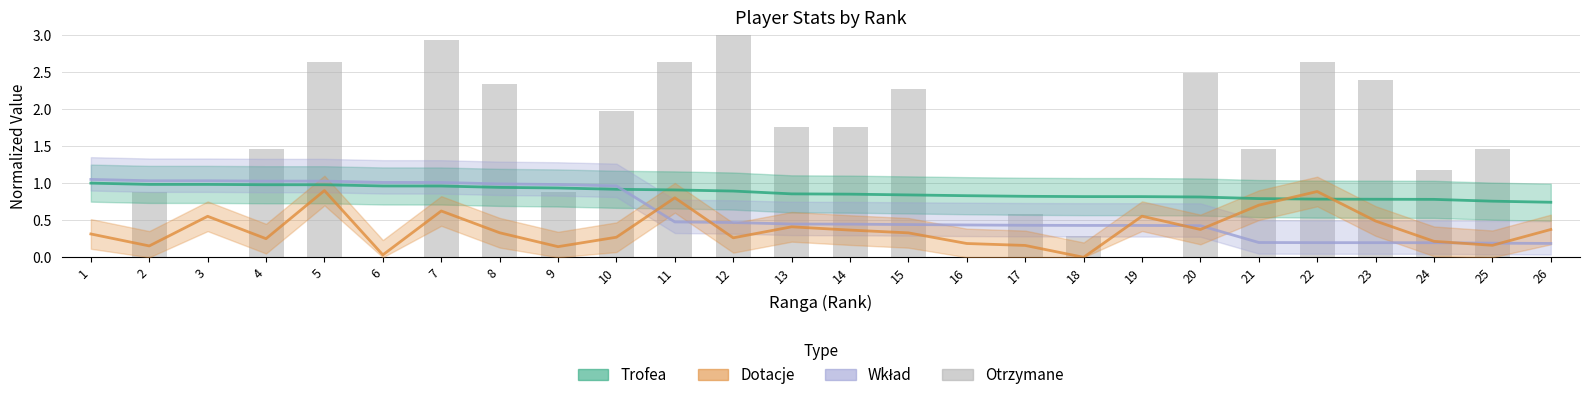

Count the number of values greater than 1.

16